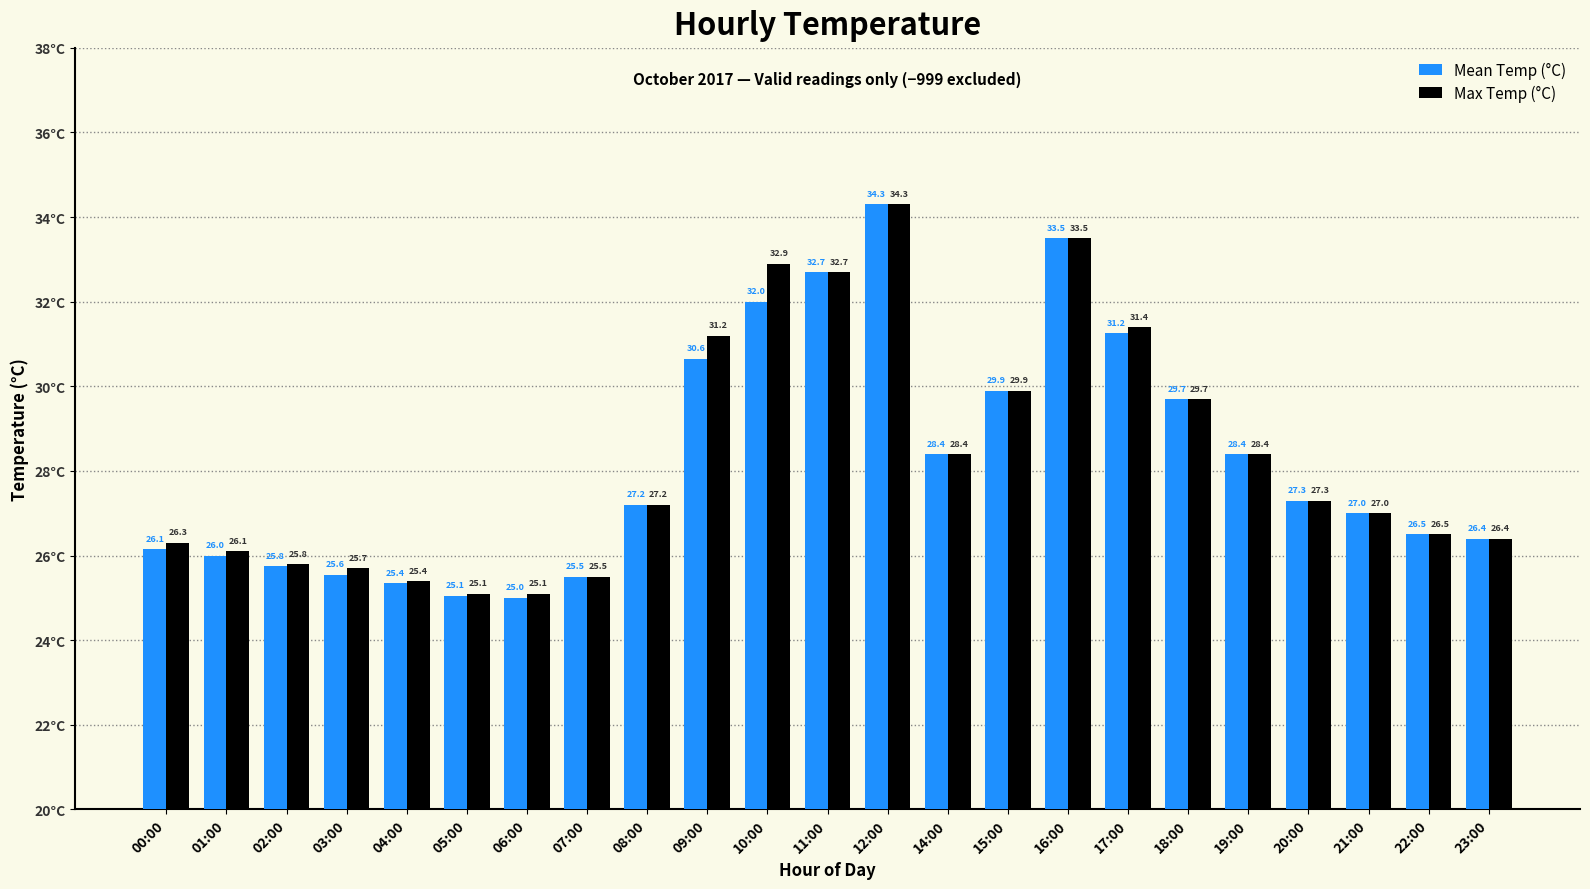

What is the smallest value displayed?

25.0